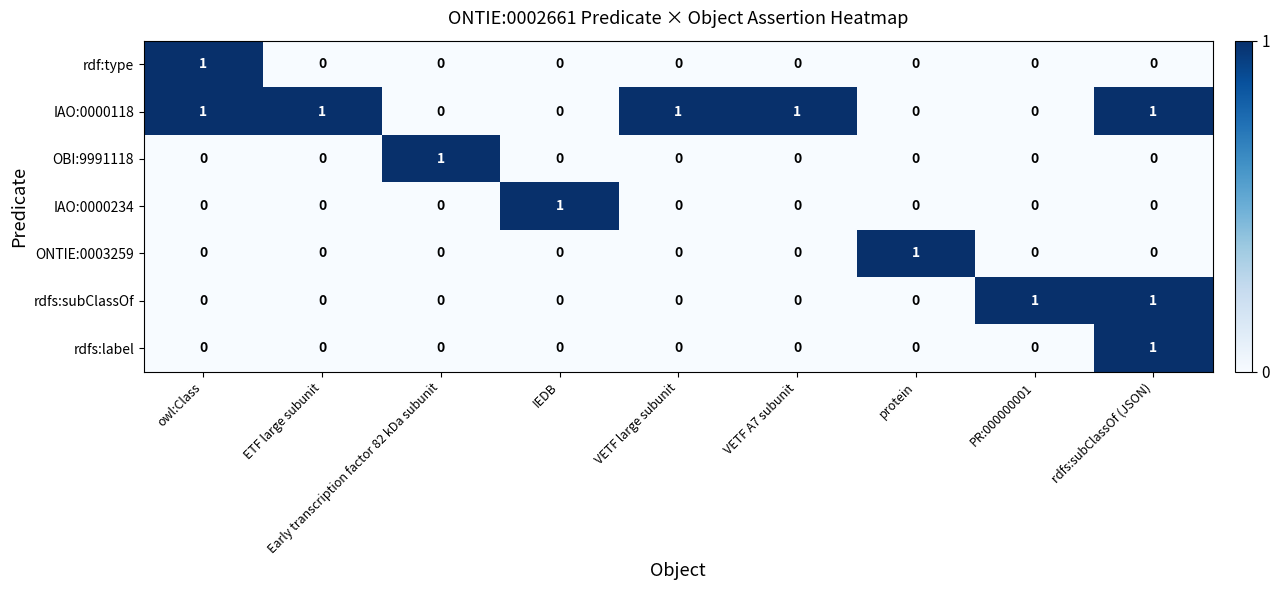

Count the IAO:0000118 values in the range 0 to 1.

9